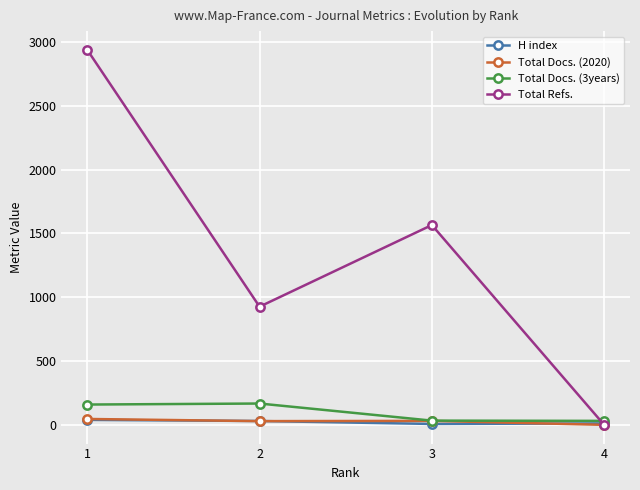

Rank the categories by Total Refs. value from lowest to highest.

4, 2, 3, 1